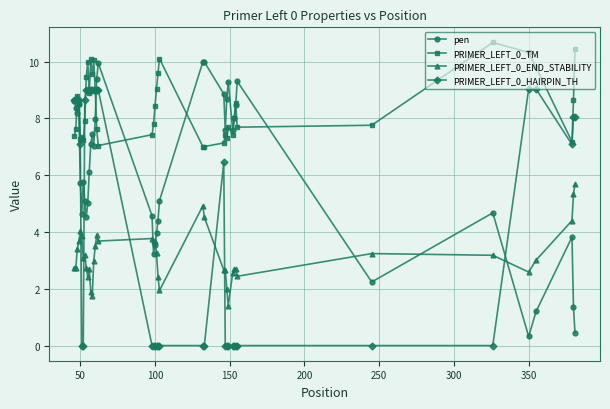

True or false: PRIMER_LEFT_0_END_STABILITY has more than 1 interior local peaks.

True